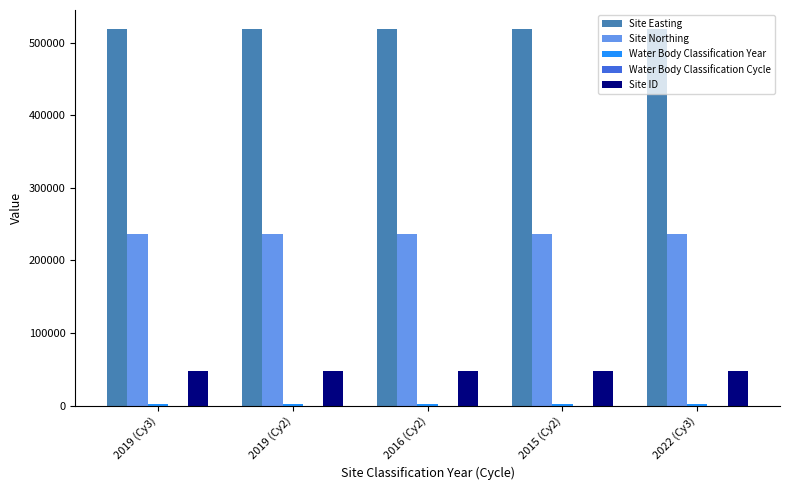

Which series has the largest total across all categories?

Site Easting